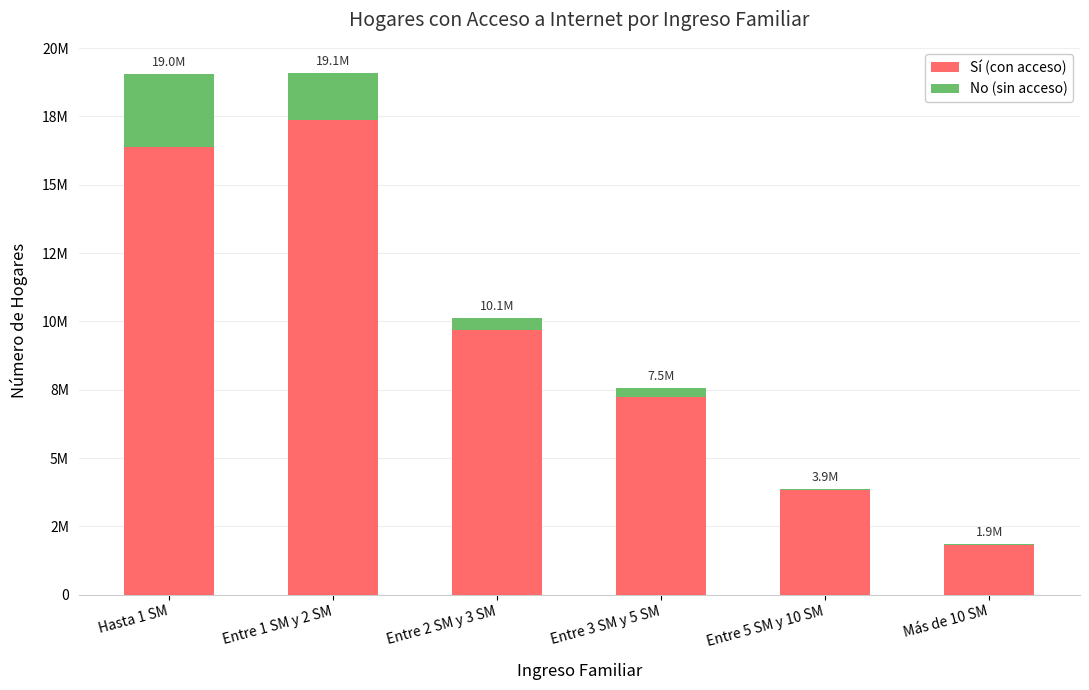

What is the sum of the No (sin acceso) values at Entre 1 SM y 2 SM and Entre 3 SM y 5 SM?

2010502